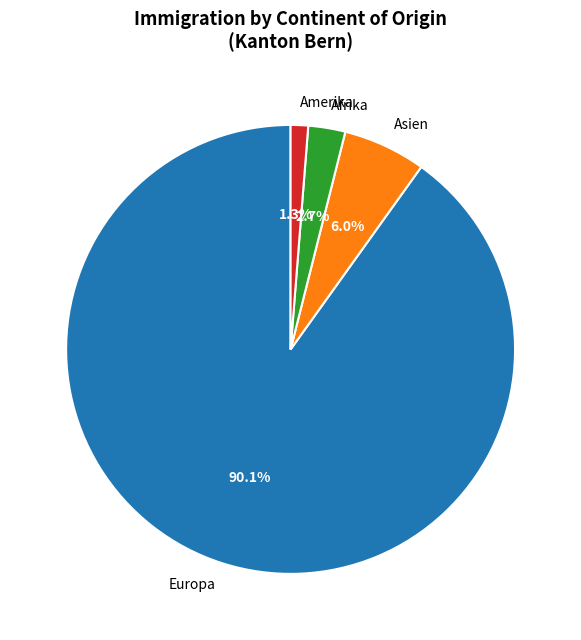

Rank the categories by value from highest to lowest.

Europa, Asien, Afrika, Amerika